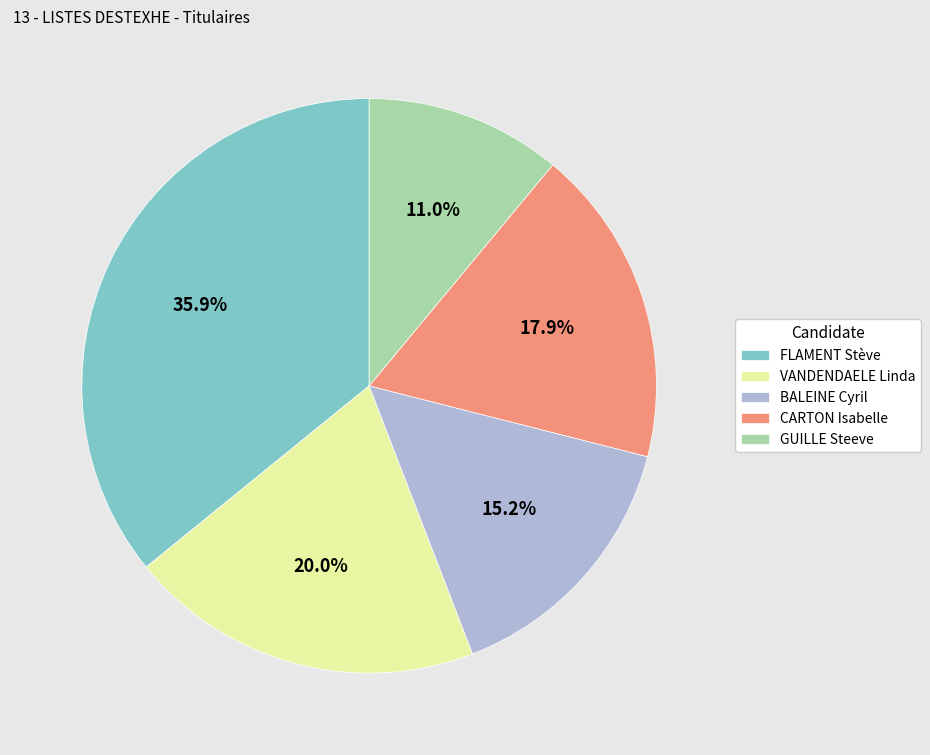

Which has a higher value, VANDENDAELE Linda or GUILLE Steeve?

VANDENDAELE Linda